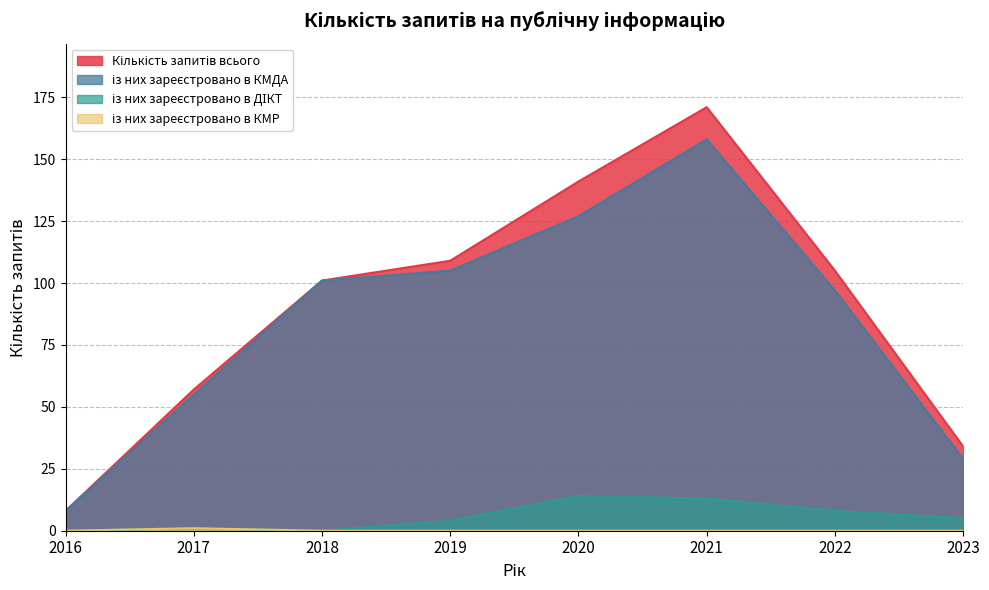

Reading right to left, transcribe all the data shown in this chart.

Кількість запитів всього: 34	105	171	141	109	101	57	8
із них зареєстровано в КМДА: 29	97	158	127	105	101	55	8
із них зареєстровано в ДІКТ: 5	8	13	14	4	0	1	0
із них зареєстровано в КМР: 0	0	0	0	0	0	1	0